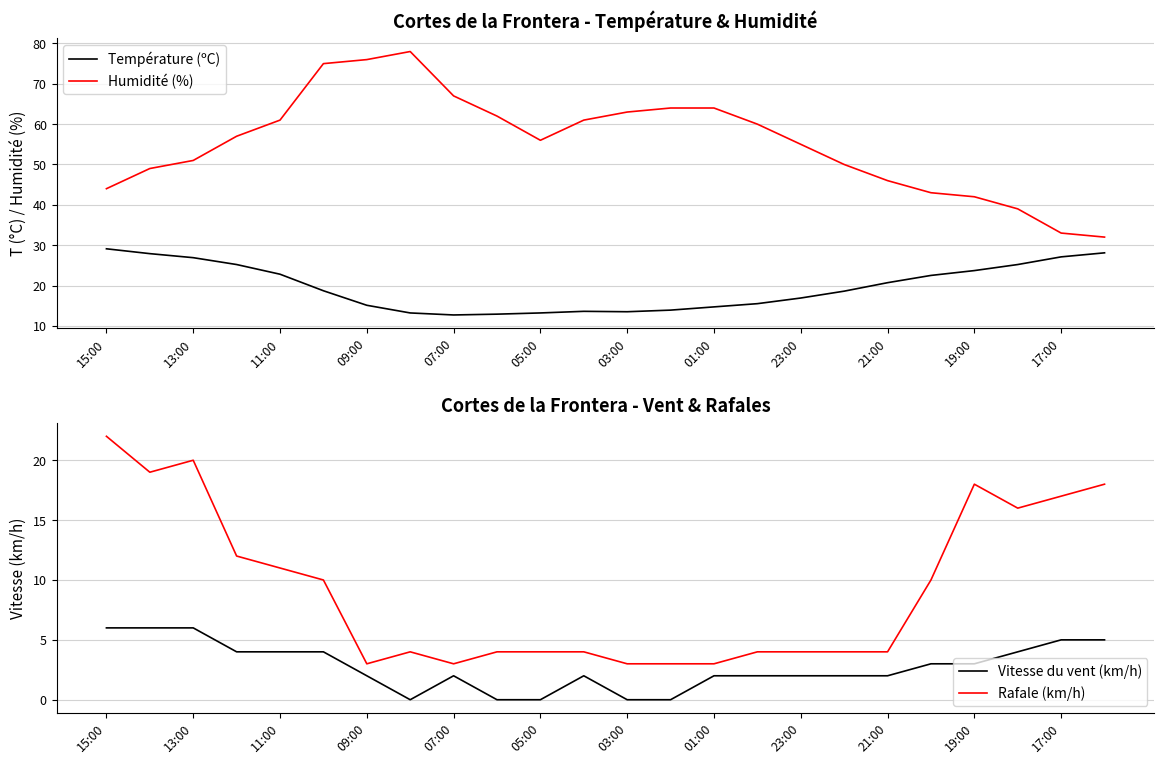

How many lines are shown in the chart?

4